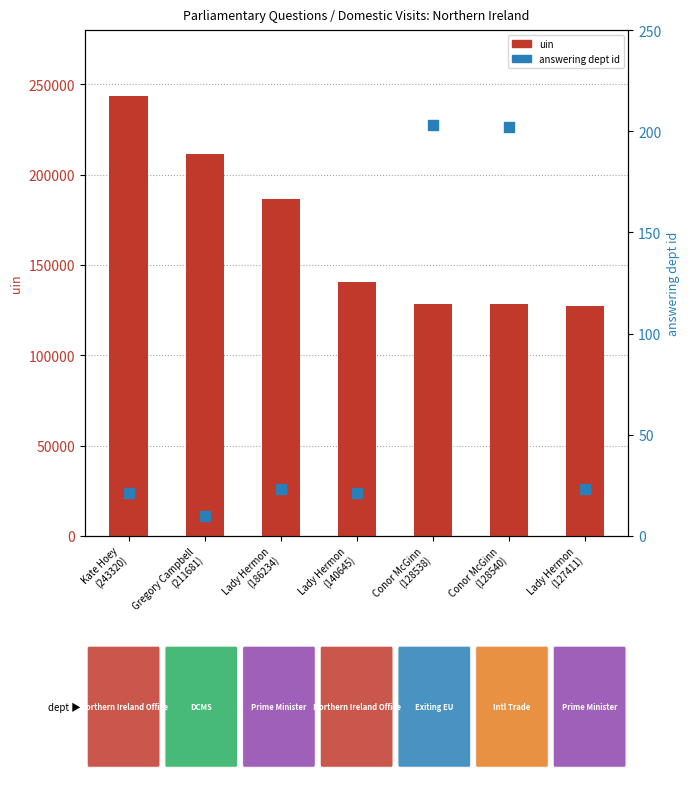

Which series reaches the maximum Y coordinate?

uin